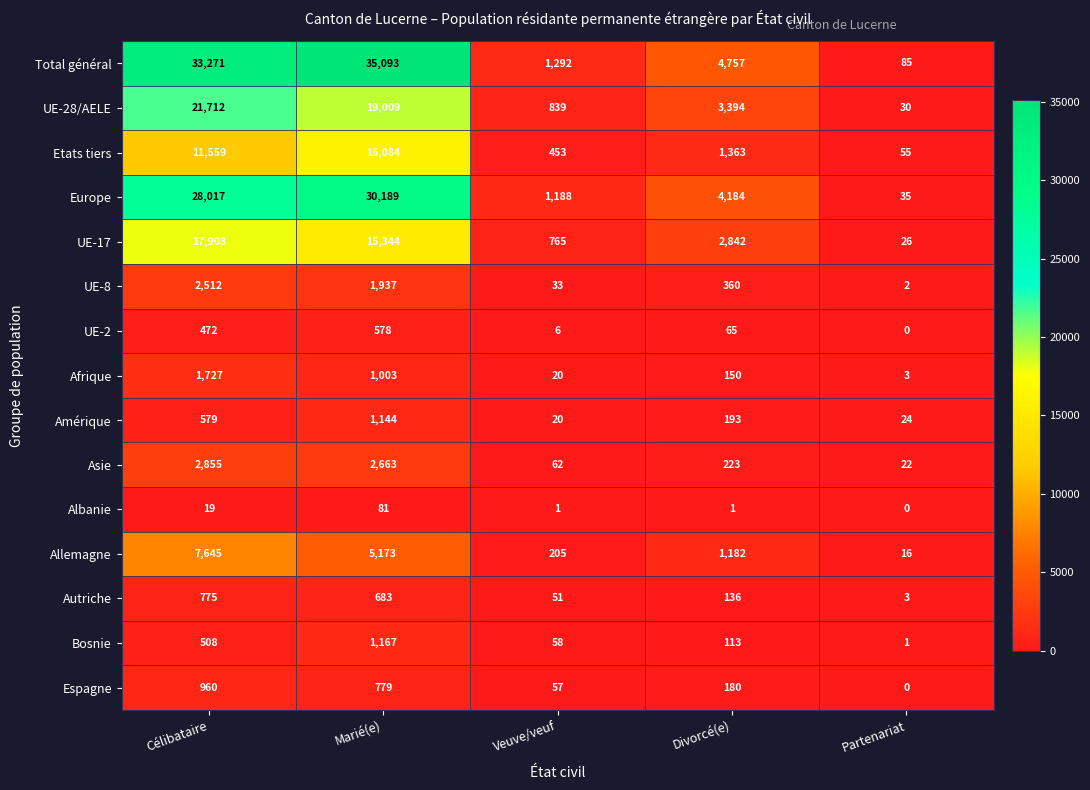

What is the difference between the maximum and minimum values in the Bosnie series?

1166